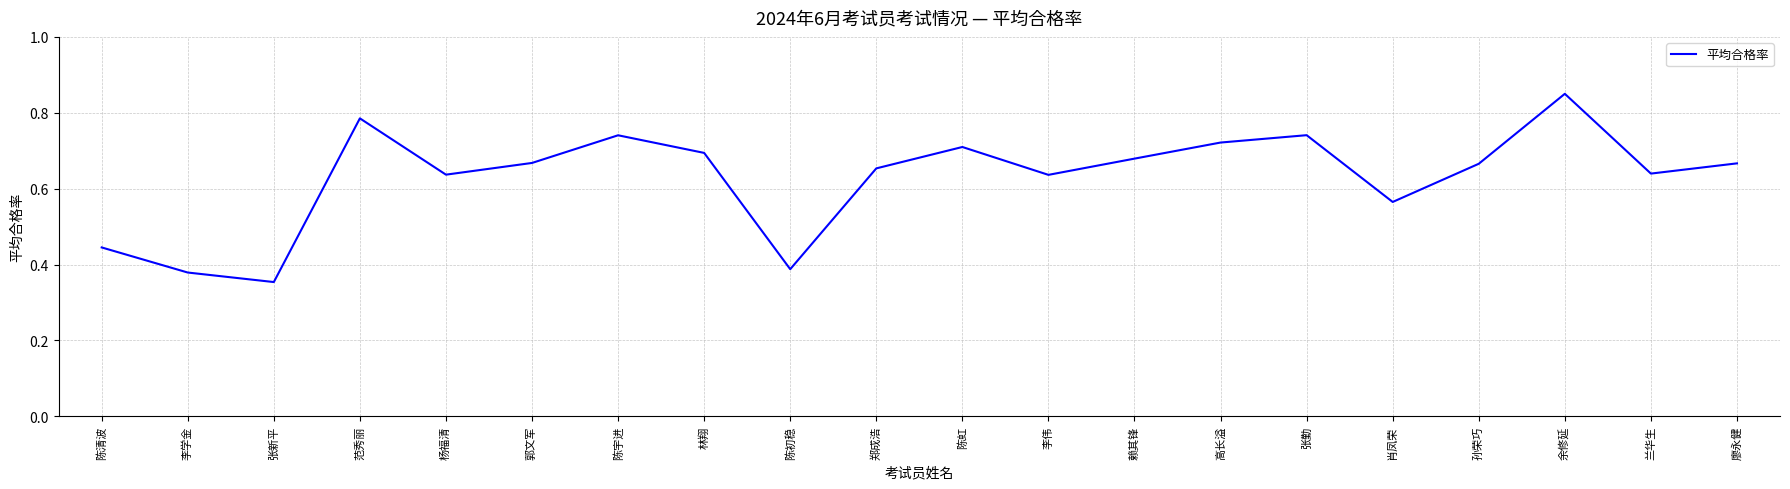

What is the change in value from 陈宇进 to 余修延?

+0.1